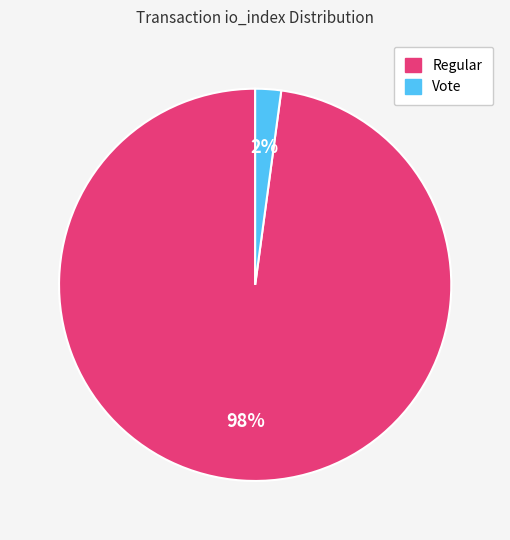

Do Regular and Vote together represent more than half of the pie?

Yes